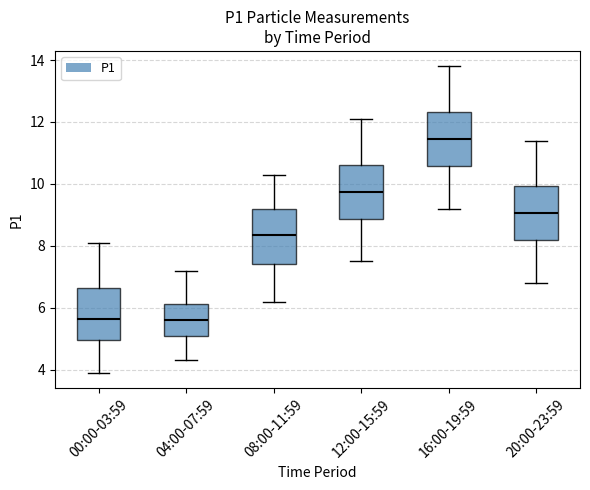

Reading left to right, transcribe this box plot: for each box, give where its median line is, the range the box spans, and where its two whiskers end, as read against the y-axis. The values are not printed on the chart, so give them approximately, as read against the axis.

00:00-03:59: median 5.6, box 5.0 to 6.6, whiskers 4.0 to 8.2
04:00-07:59: median 5.6, box 5.2 to 6.2, whiskers 4.4 to 7.2
08:00-11:59: median 8.4, box 7.4 to 9.2, whiskers 6.2 to 10.4
12:00-15:59: median 9.8, box 8.8 to 10.6, whiskers 7.6 to 12.2
16:00-19:59: median 11.4, box 10.6 to 12.4, whiskers 9.2 to 13.8
20:00-23:59: median 9.0, box 8.2 to 10.0, whiskers 6.8 to 11.4